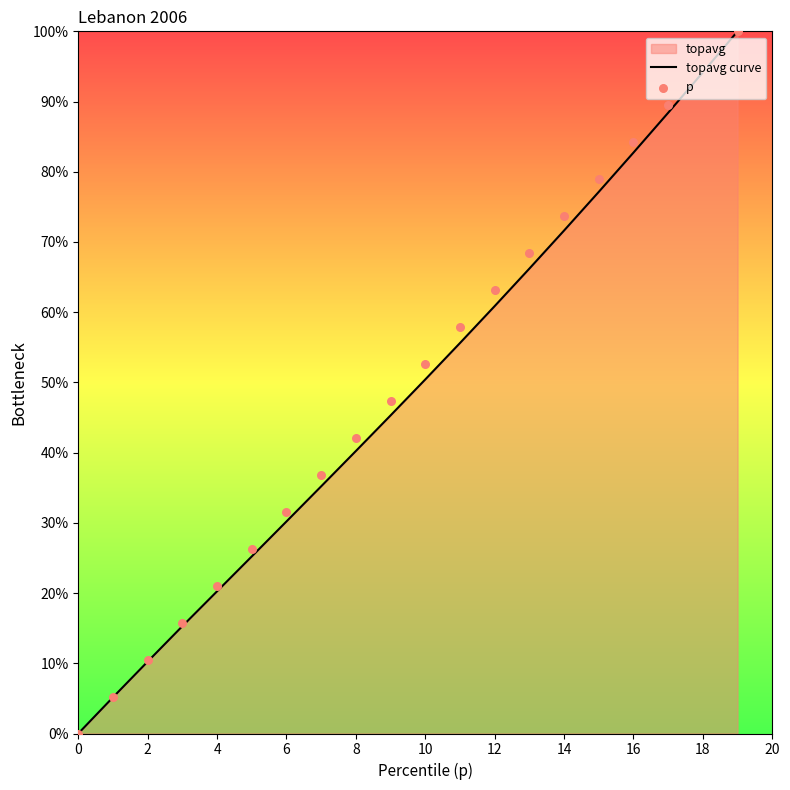

True or false: topavg curve has a value of 58.6 at 8.

False